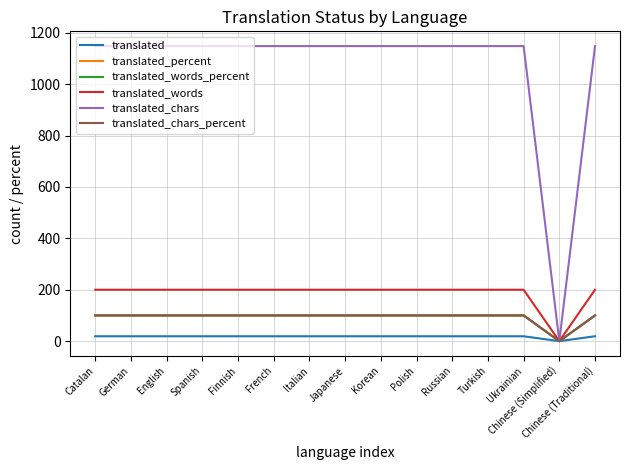

Does the chart have visible grid lines?

Yes